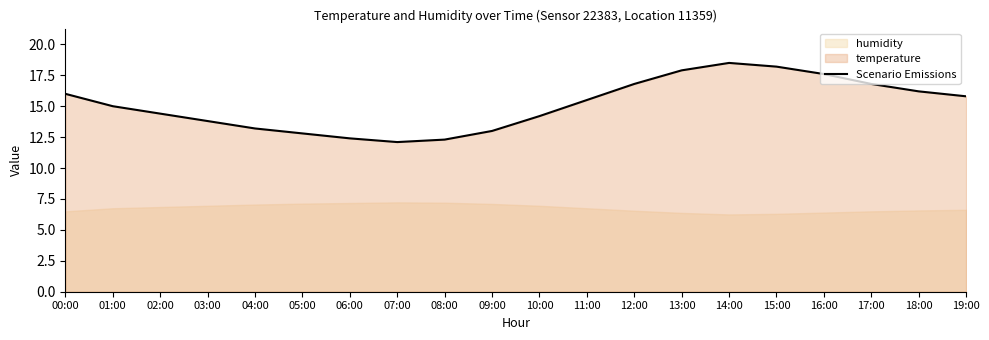

Rank the categories by value from highest to lowest.

14:00, 15:00, 13:00, 16:00, 12:00, 17:00, 18:00, 00:00, 19:00, 11:00, 01:00, 02:00, 10:00, 03:00, 04:00, 09:00, 05:00, 06:00, 08:00, 07:00